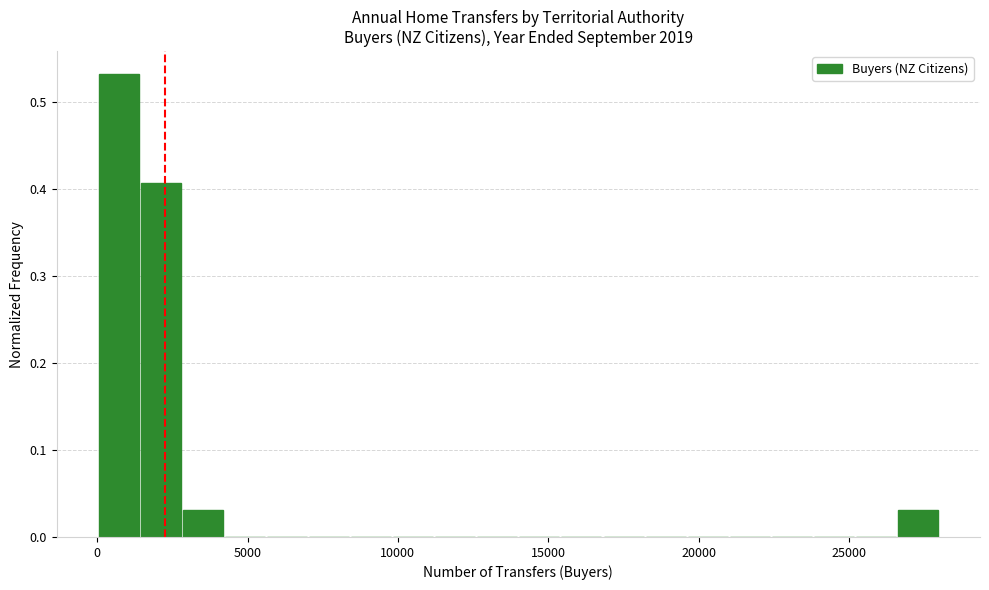

Around what value on the x-axis is the tallest bar? Give the approximate position of its centre, as read against the axis.

500